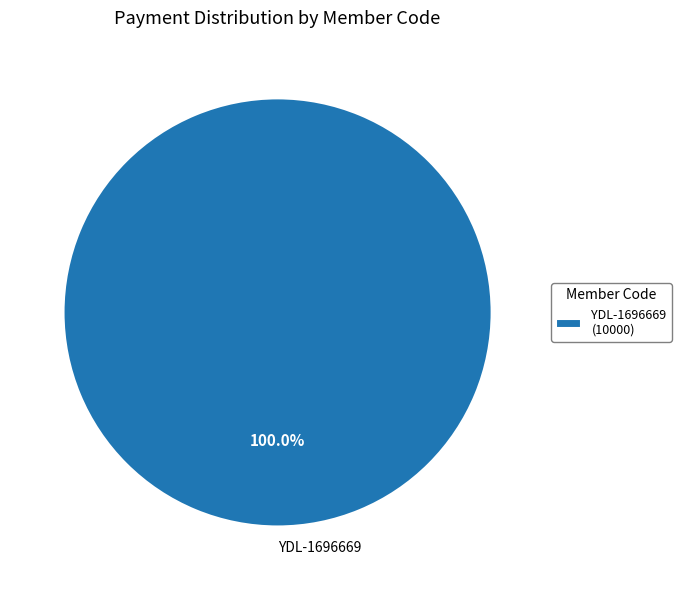

Is YDL-1696669 the majority of the pie?

Yes